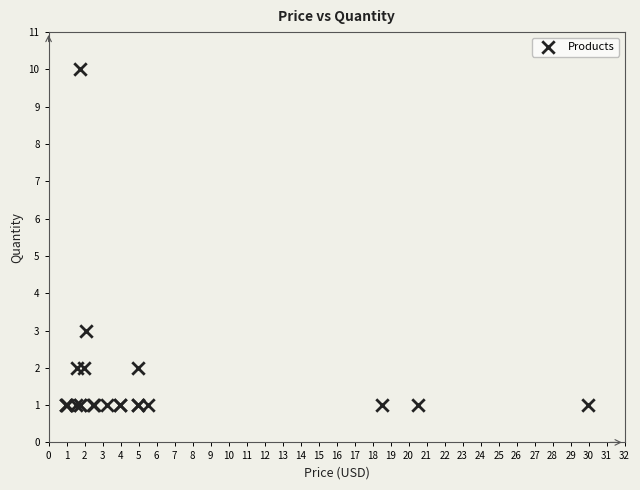

What Y value in the scatter plot is closest to 5?

3